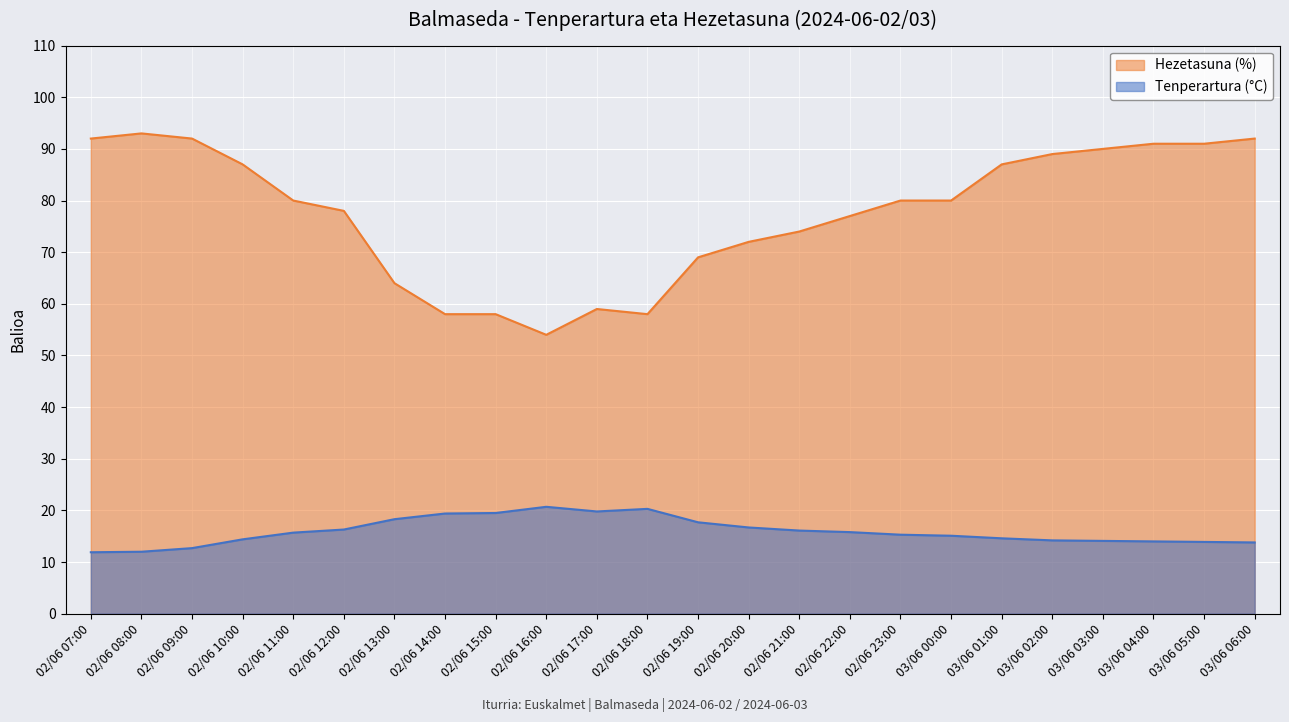

What is the sum of the Tenperartura (°C) values at 03/06 04:00 and 03/06 00:00?

29.1